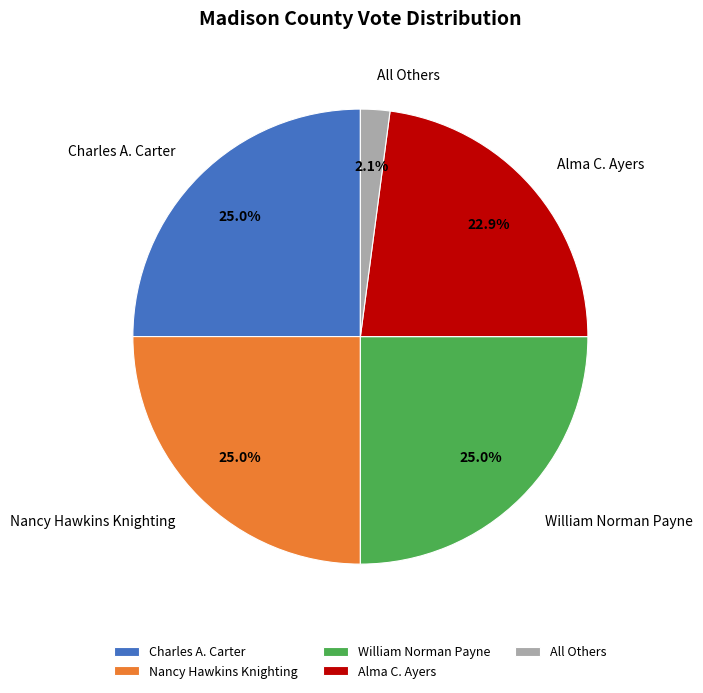

What is the total percentage of Nancy Hawkins Knighting and All Others?

27.1%